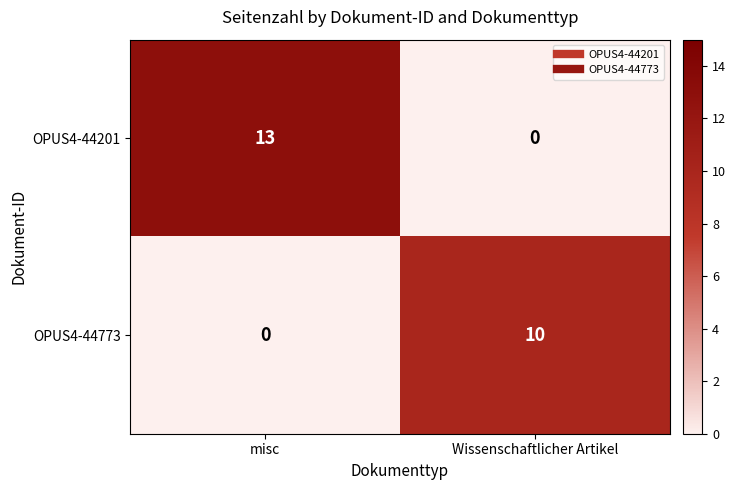

Between misc and Wissenschaftlicher Artikel, which series saw the biggest shift?

OPUS4-44201